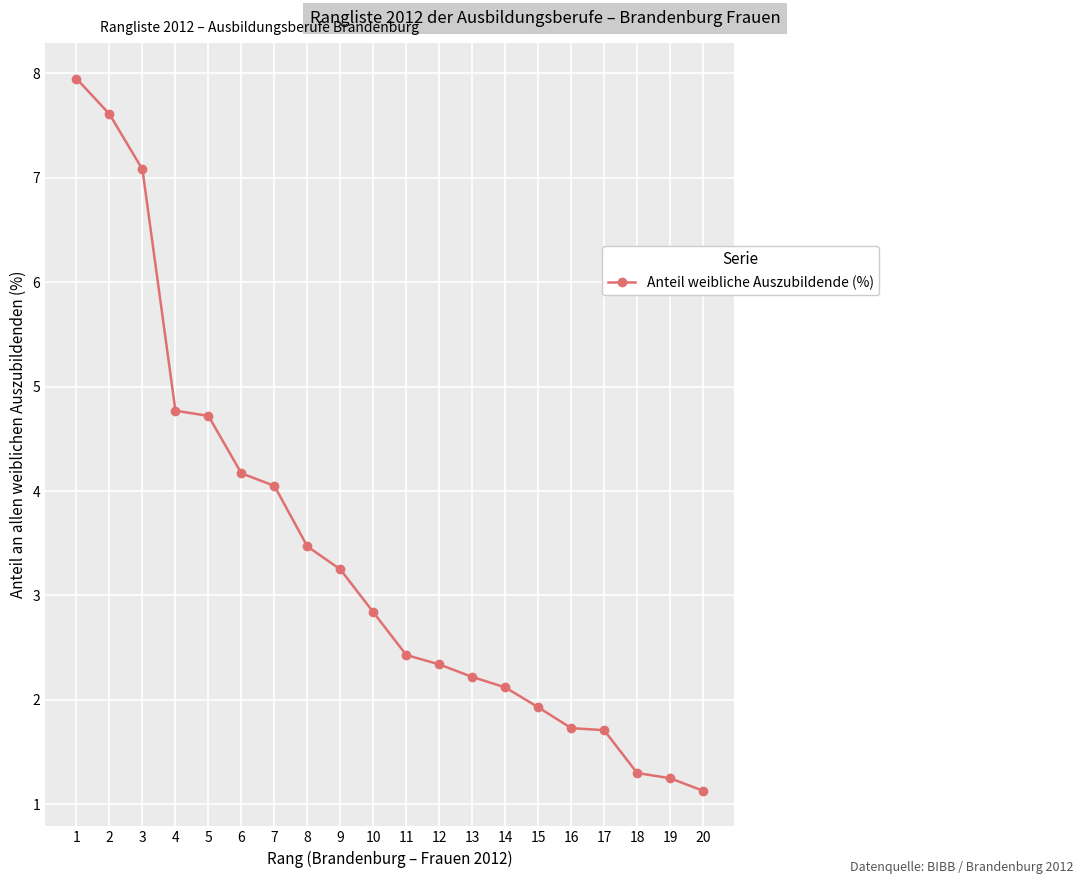

Which has a higher value, 12 or 5?

5